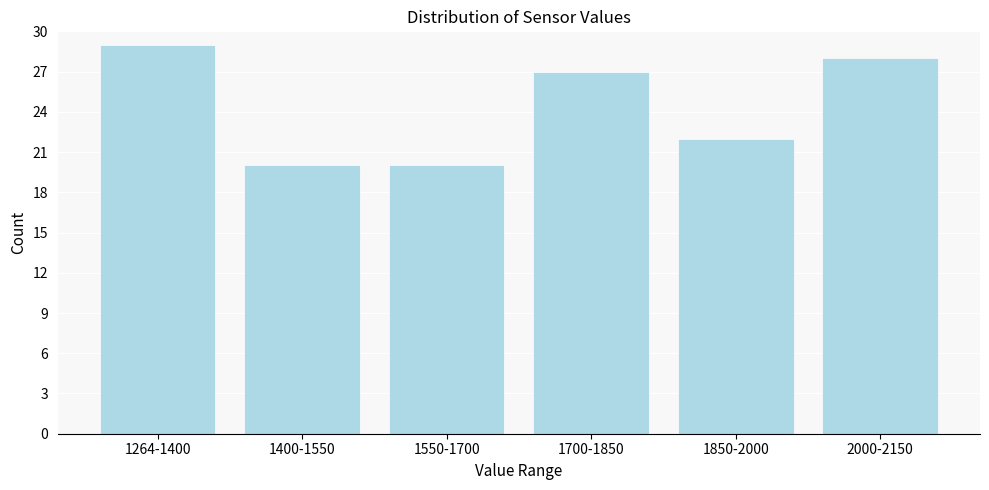

Reading right to left, transcribe all the data shown in this chart.

28	22	27	20	20	29